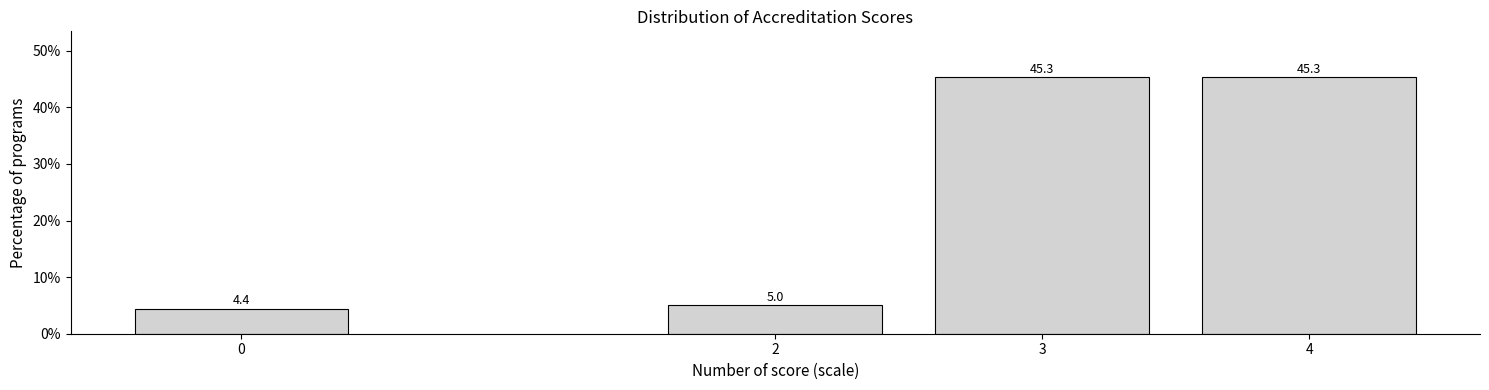

Reading left to right, extract all data points from this chart.

0=4.4	2=5.0	3=45.3	4=45.3